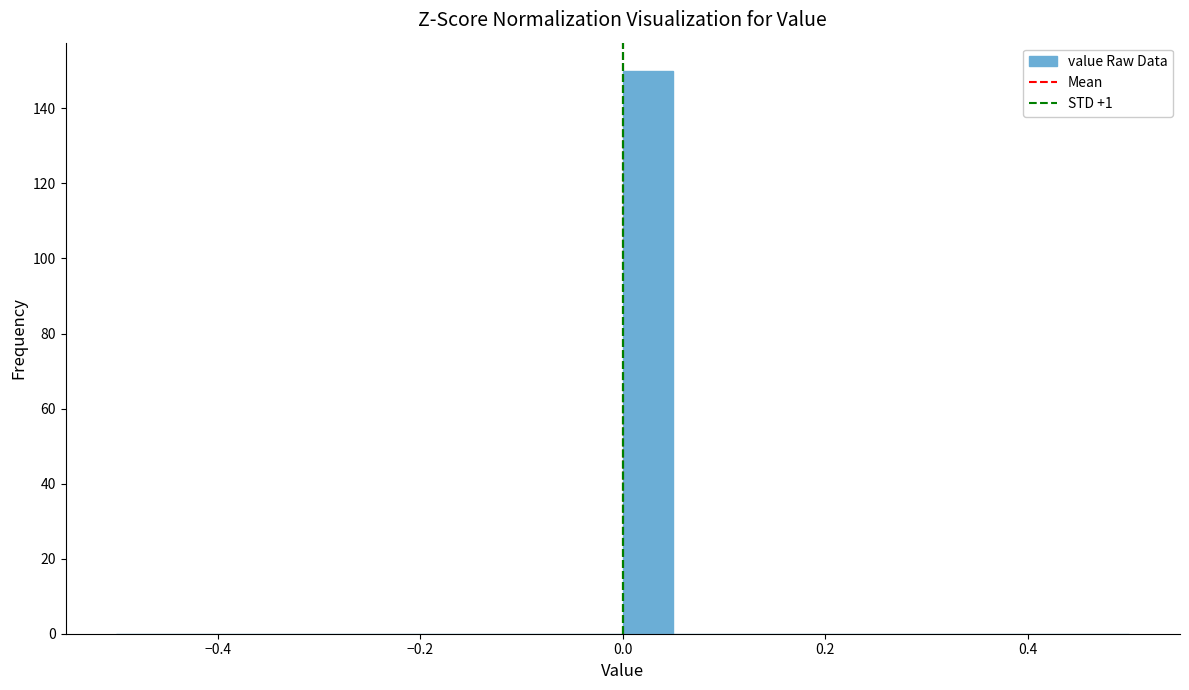

Around what value on the x-axis is the tallest bar? Give the approximate position of its centre, as read against the axis.

0.02